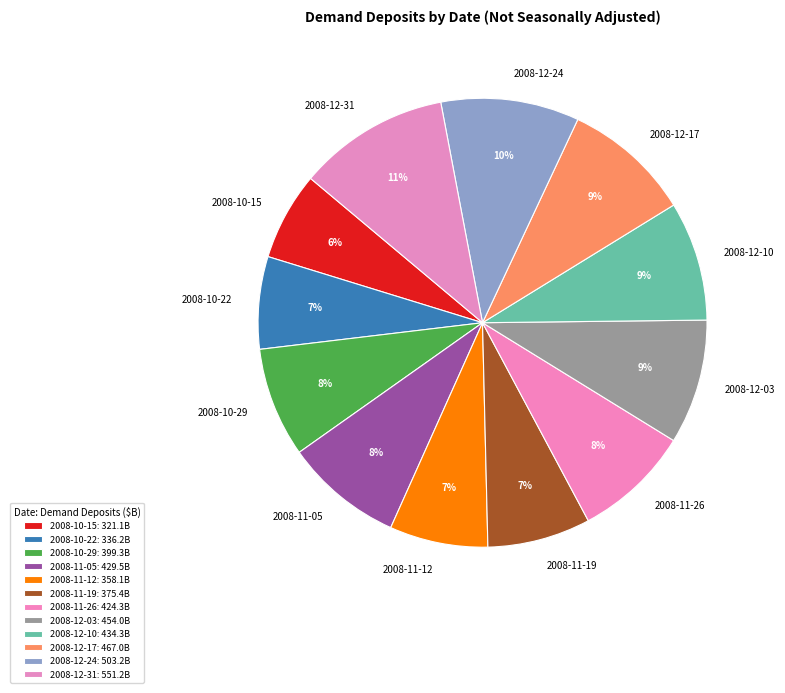

To the nearest percent, what percentage of the pie is 2008-10-22?

7%